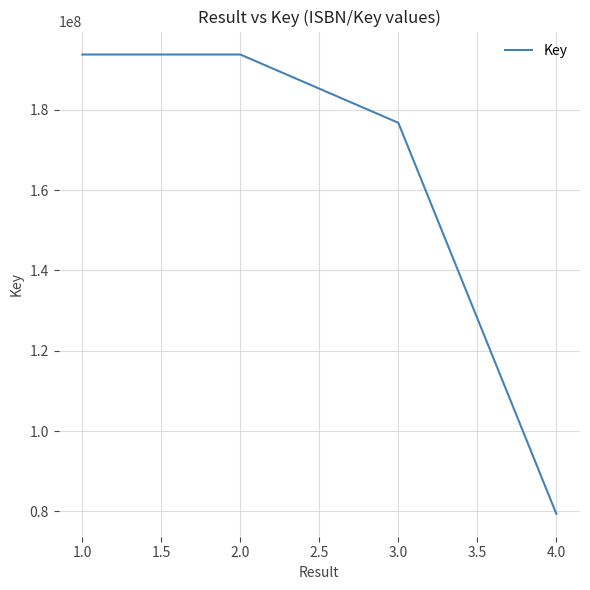

What is the difference between the values at 2.0 and 1.0?

335